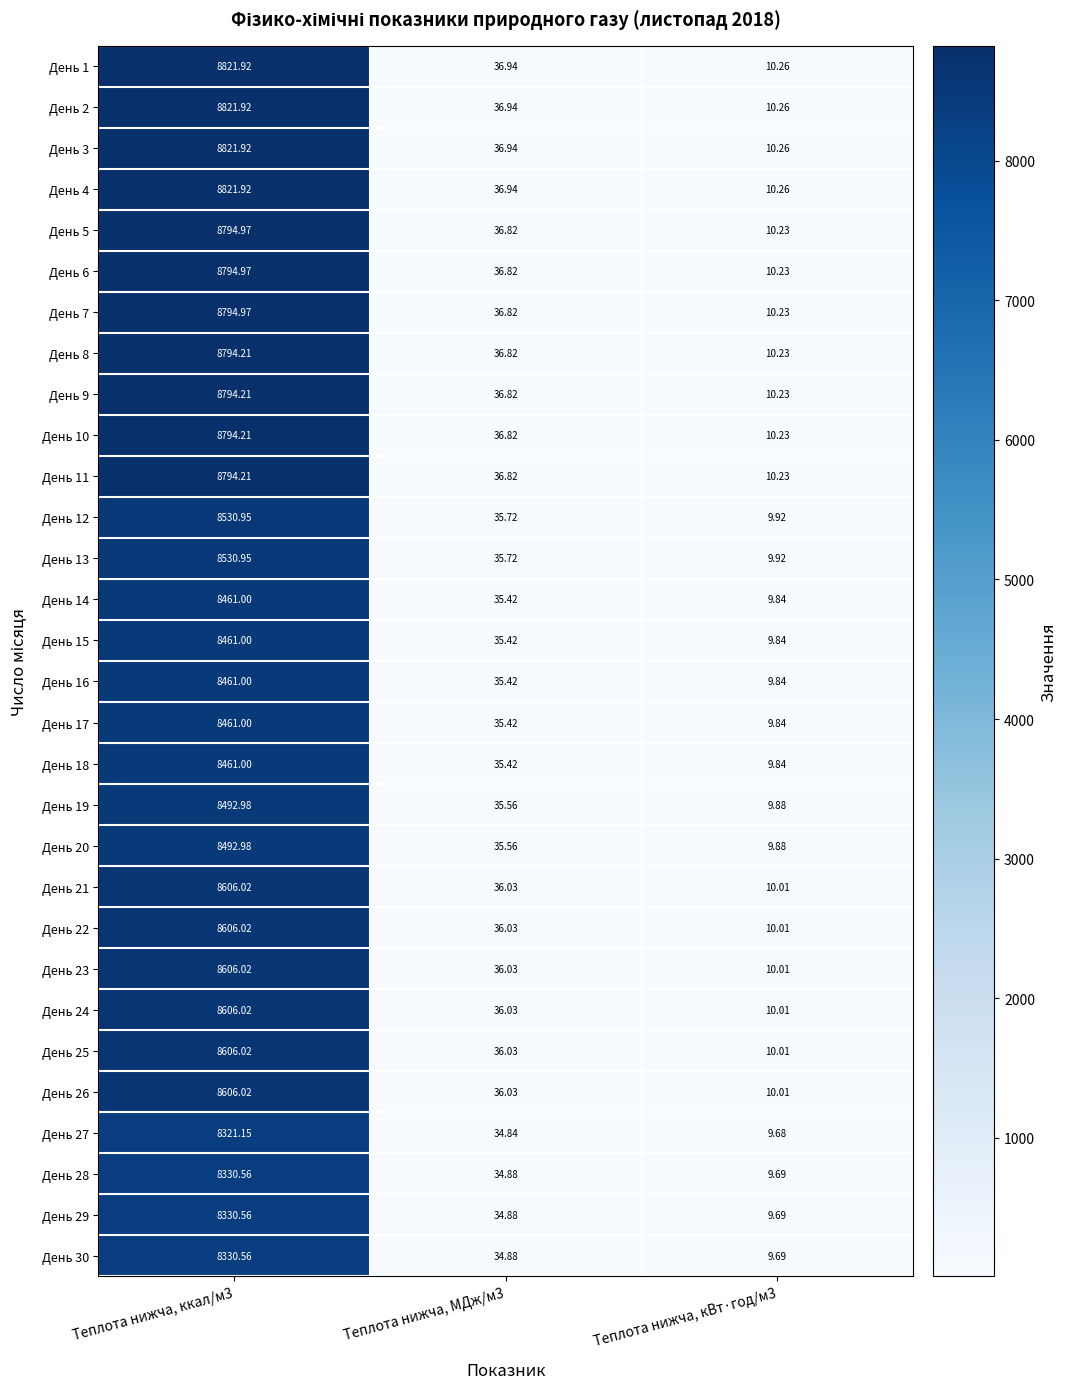

Is the value of День 29 at Теплота нижча, кВт·год/м3 greater than the value of День 19 at Теплота нижча, ккал/м3?

No